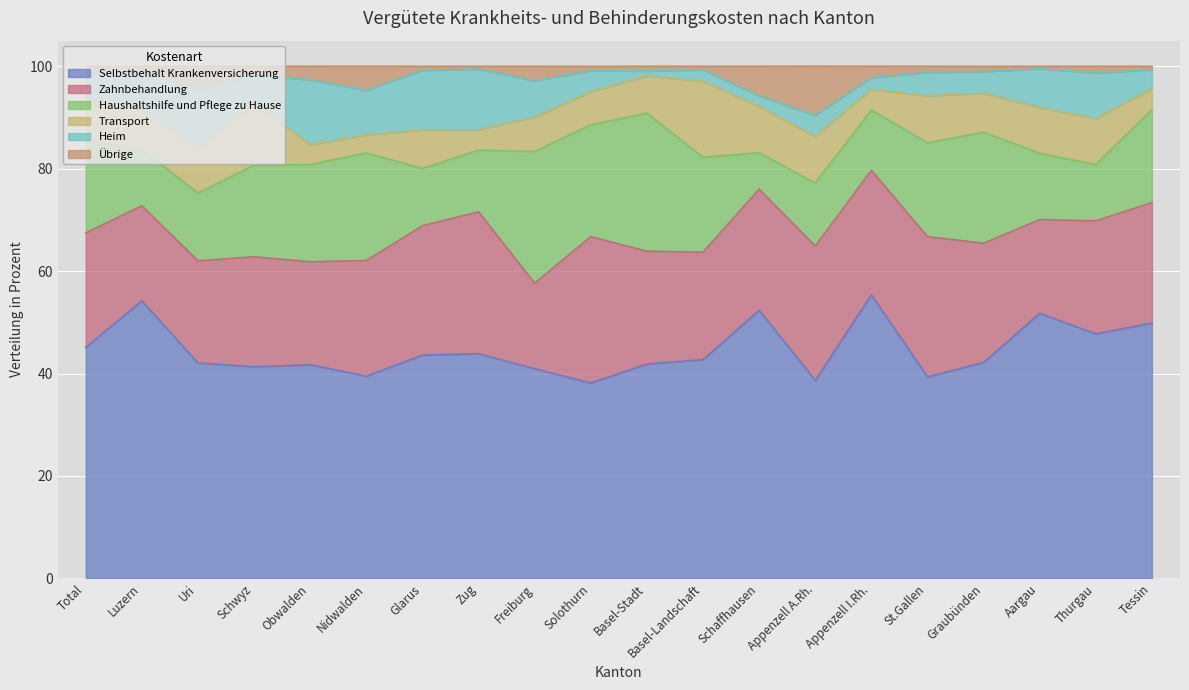

Does the chart display data point markers on the line(s)?

No